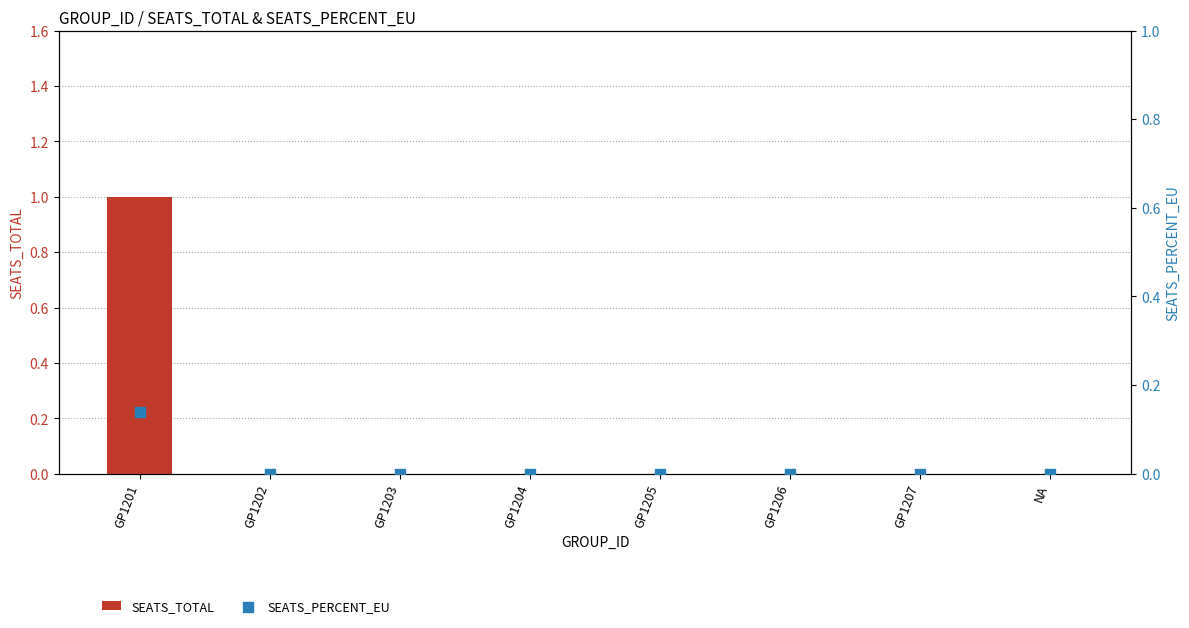

What are all the series names shown in the legend?

SEATS_TOTAL, SEATS_PERCENT_EU